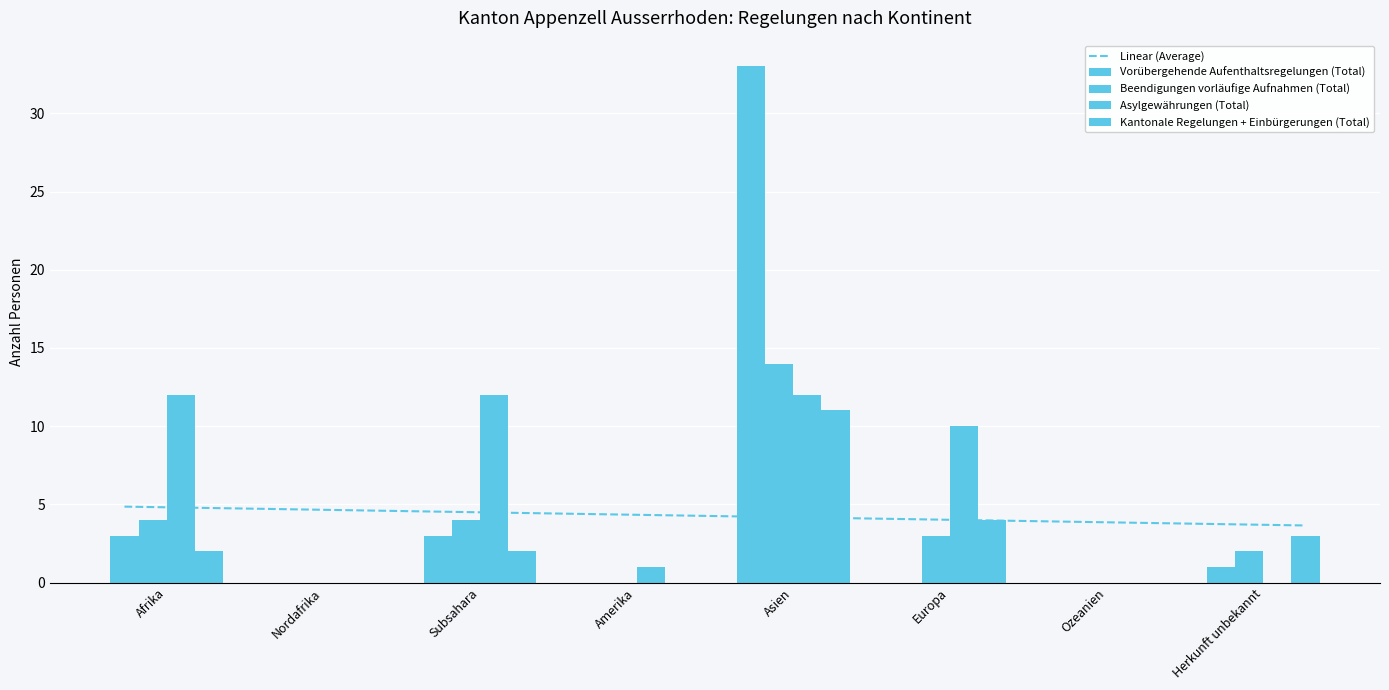

List the series in order of their overall mean, lowest first.

Kantonale Regelungen + Einbürgerungen (Total), Beendigungen vorläufige Aufnahmen (Total), Vorübergehende Aufenthaltsregelungen (Total), Asylgewährungen (Total)